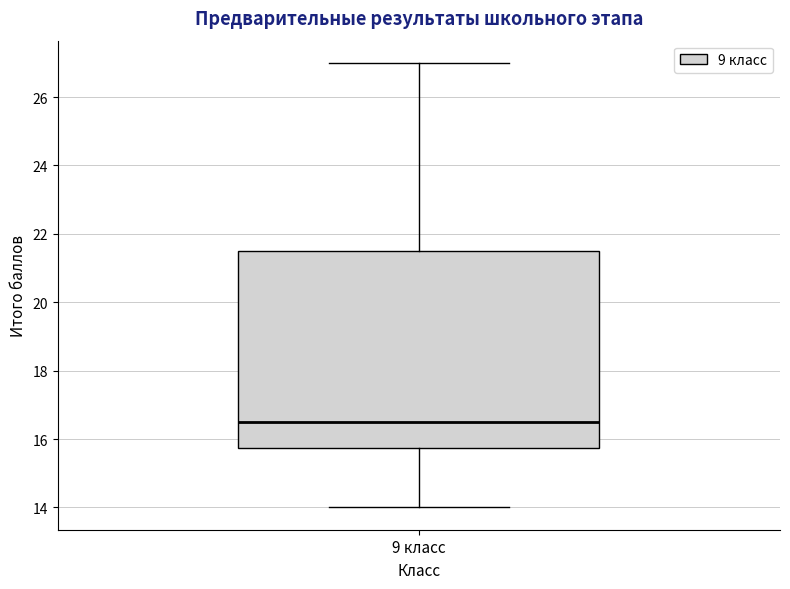

Read this box plot against the y-axis: the position of the median line, the range covered by the box, and the ends of both whiskers. The values are not printed on the chart, so give them approximately, as read against the axis.

median 16.6, box 15.8 to 21.6, whiskers 14.0 to 27.0